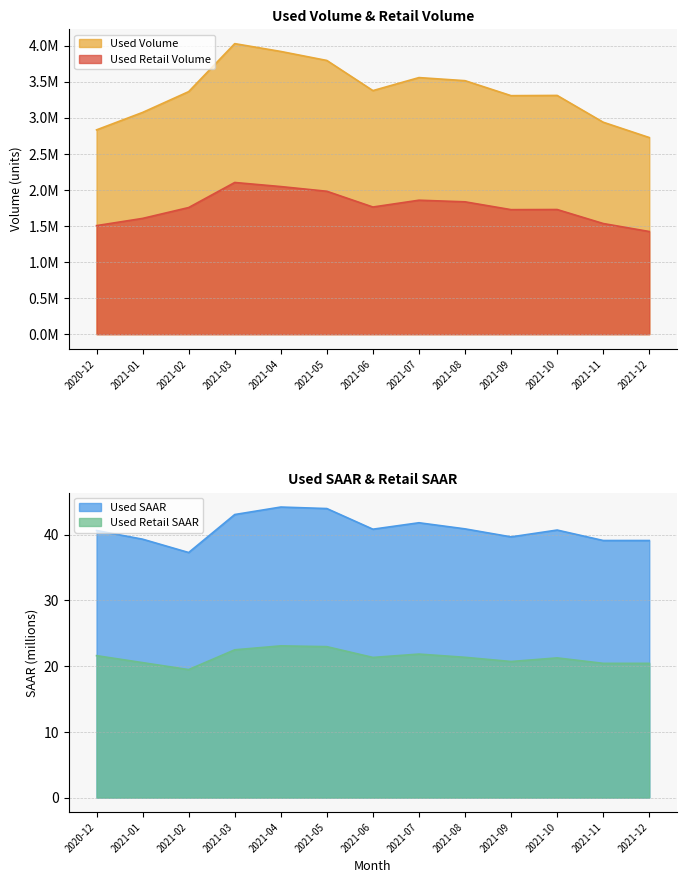

True or false: Used Volume and Used SAAR intersect in this chart.

False